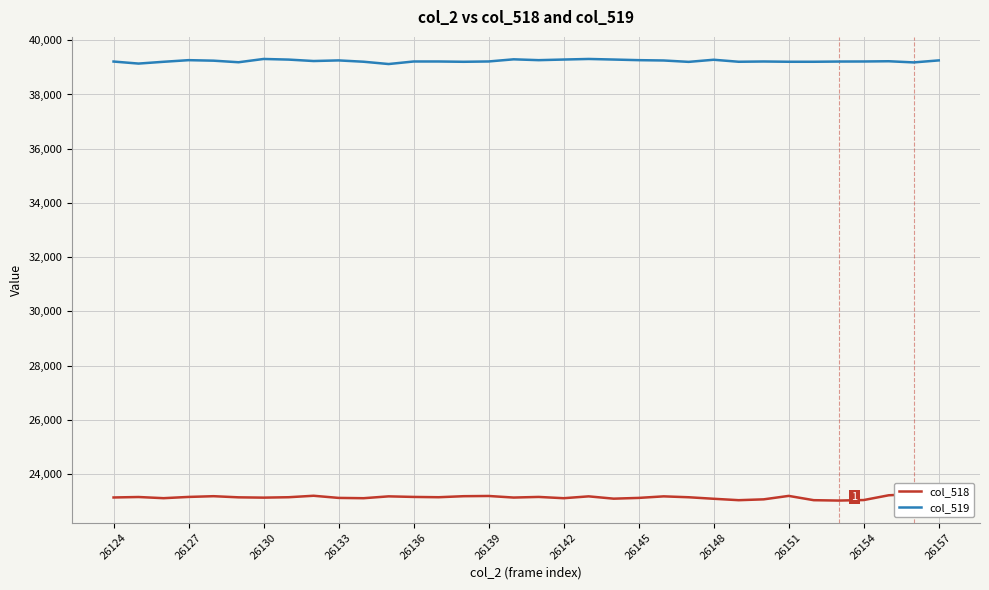

The col_519 series shows 39247 at 26136. True or false?

True